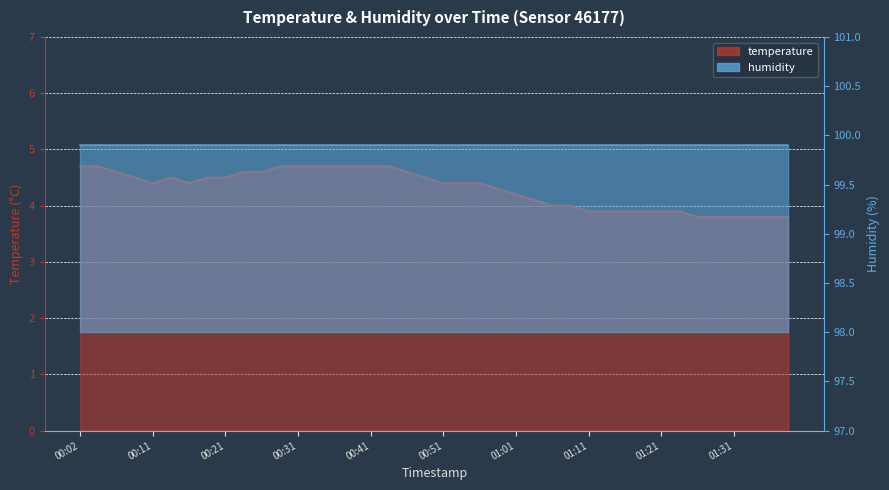

What is the sum of all values?

172.0